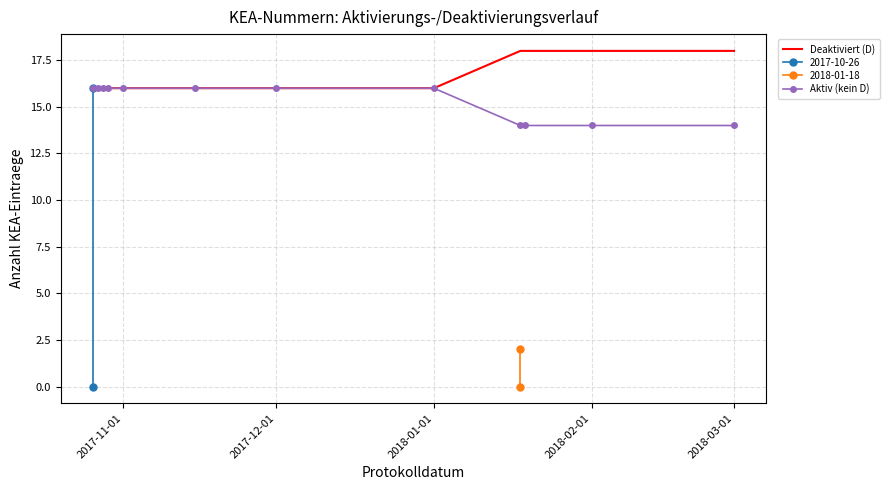

What is the minimum value for Aktiv (kein D)?

14